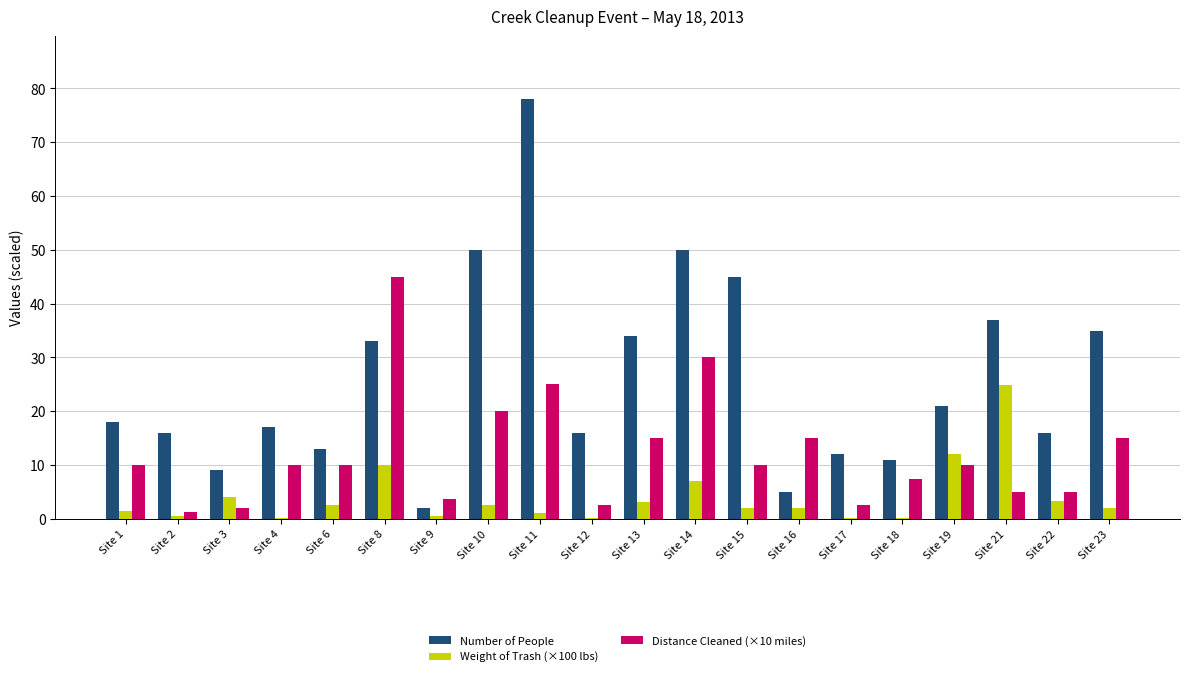

Which category has the highest value in the Number of People series?

Site 11